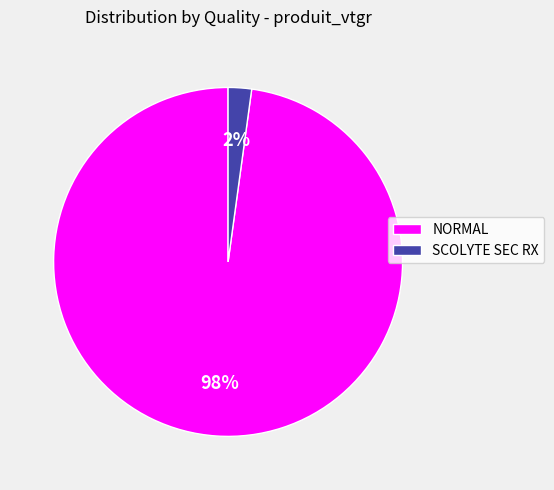

Which slice is the largest?

NORMAL